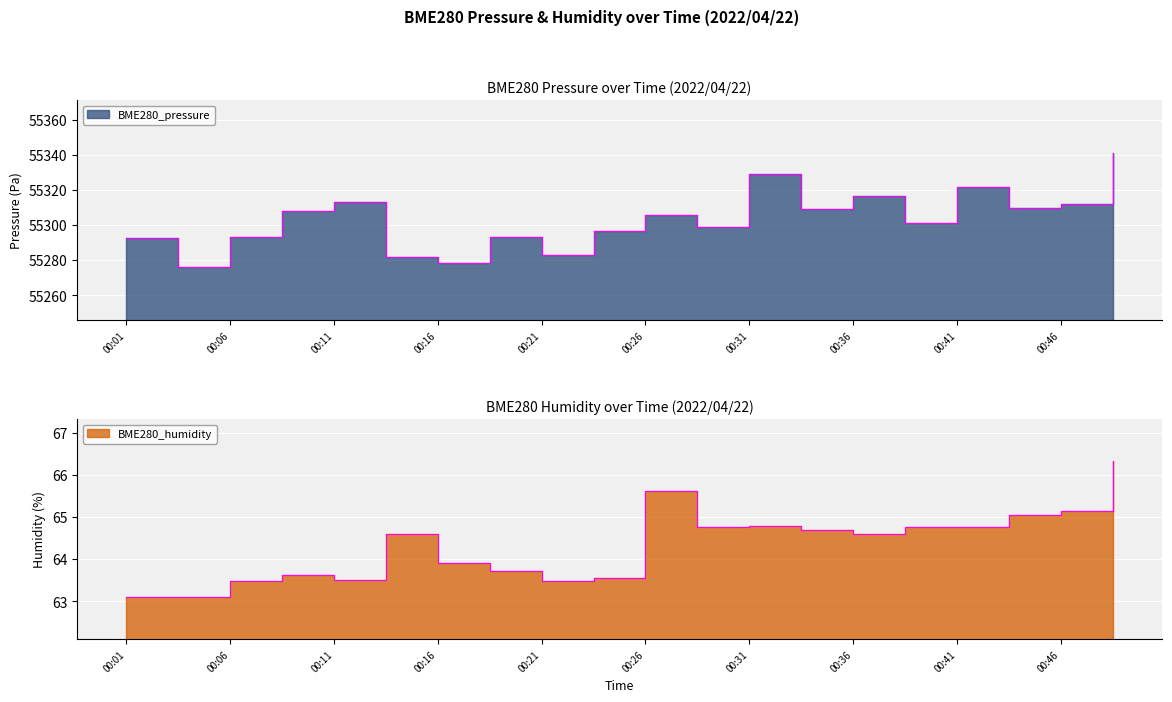

Where does the BME280_humidity series first go above 64?

00:13